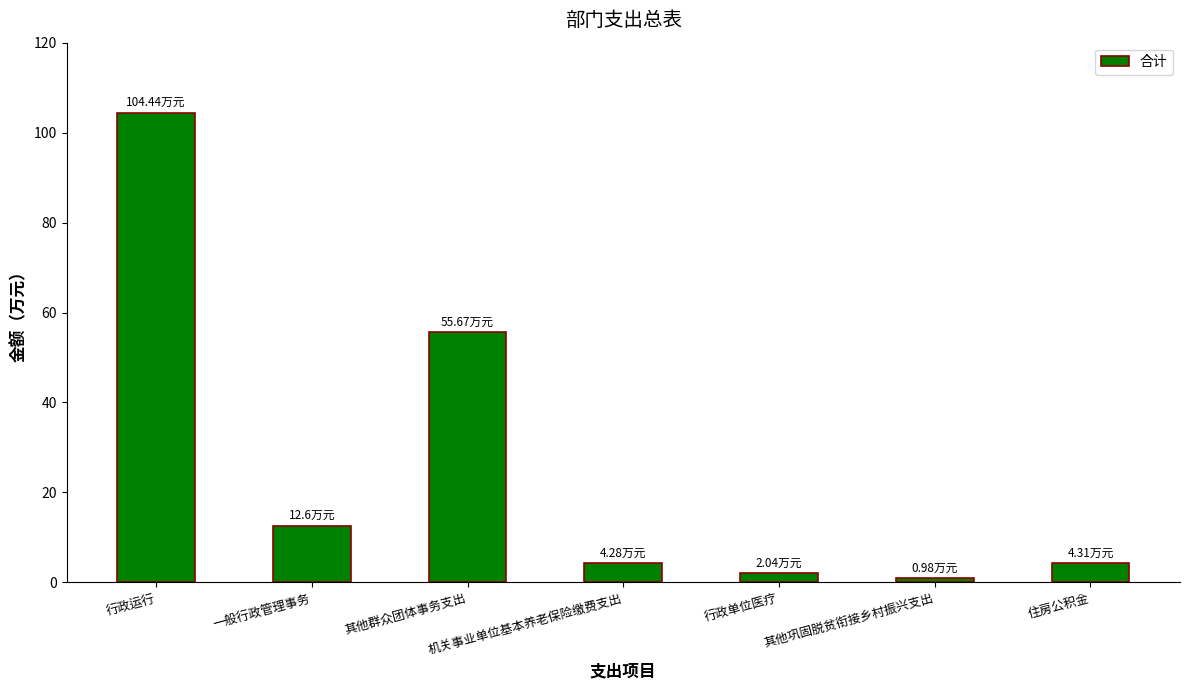

Reading left to right, extract all data points from this chart.

行政运行=104.4	一般行政管理事务=12.6	其他群众团体事务支出=55.7	机关事业单位基本养老保险缴费支出=4.3	行政单位医疗=2.0	其他巩固脱贫衔接乡村振兴支出=1.0	住房公积金=4.3